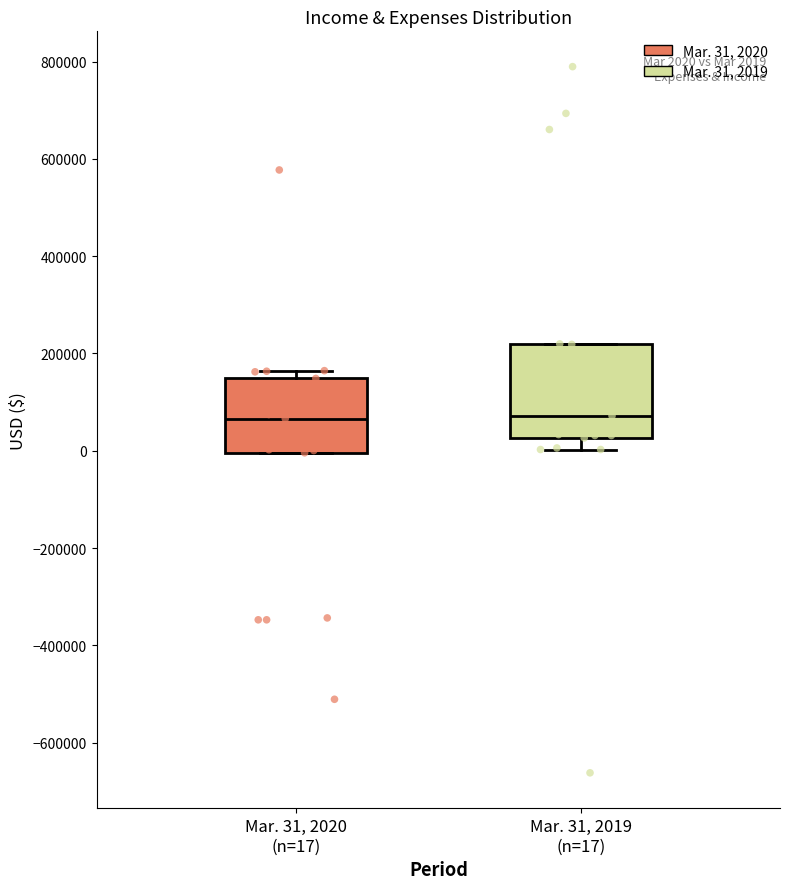

Which box is the tallest, from its lower edge to its upper edge?

Mar. 31, 2019 (n=17)